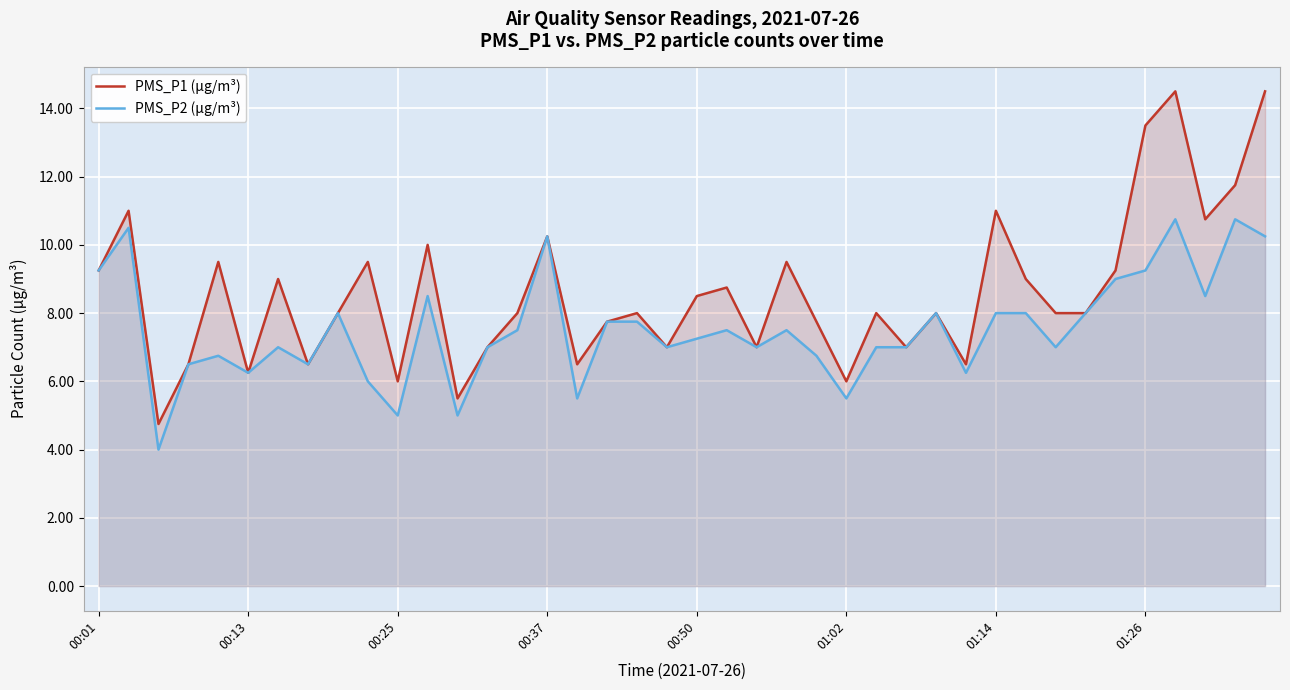

What is the minimum value shown in the chart?

4.0